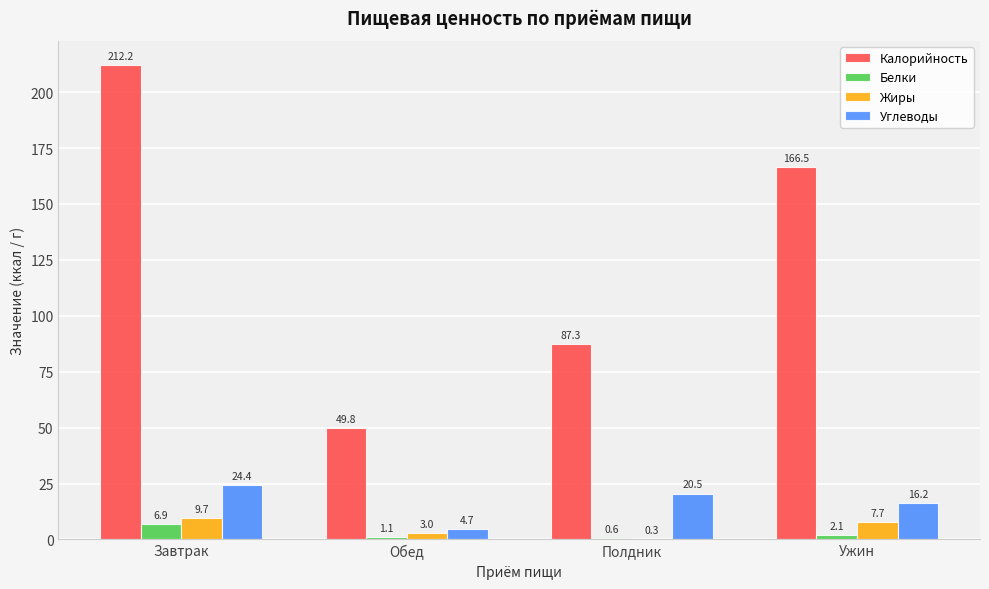

The value of Углеводы at Ужин is 16.2. True or false?

True